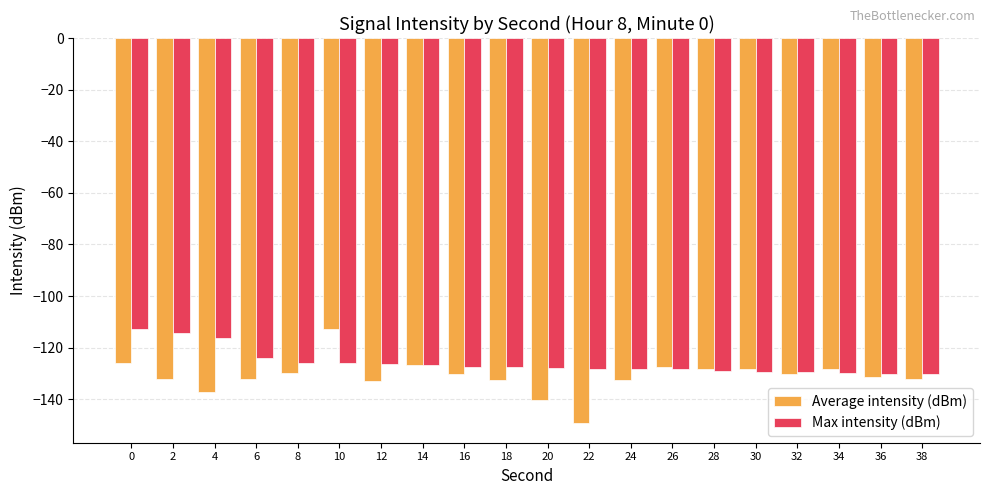

How many distinct data groups are displayed?

2